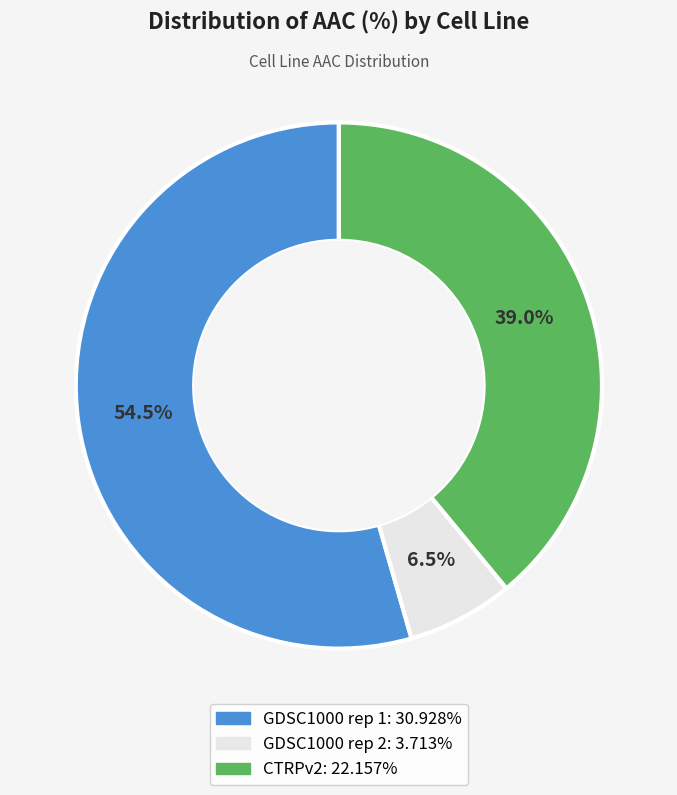

Is there a majority slice in this chart?

Yes